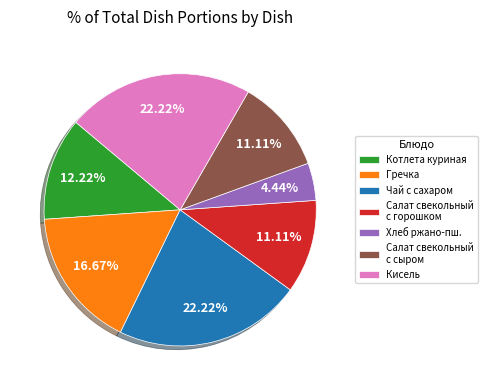

Is there any slice that represents more than half of the pie?

No